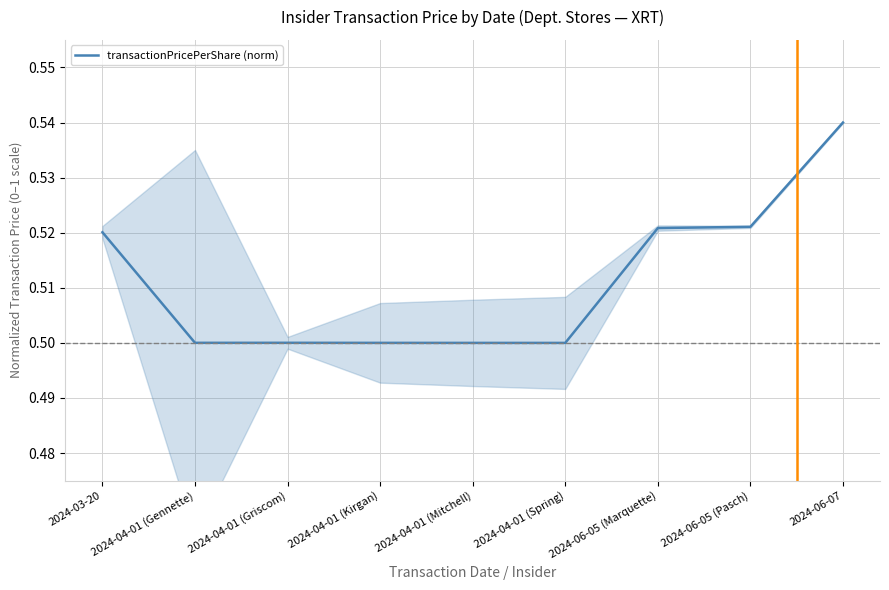

How many lines are shown in the chart?

1